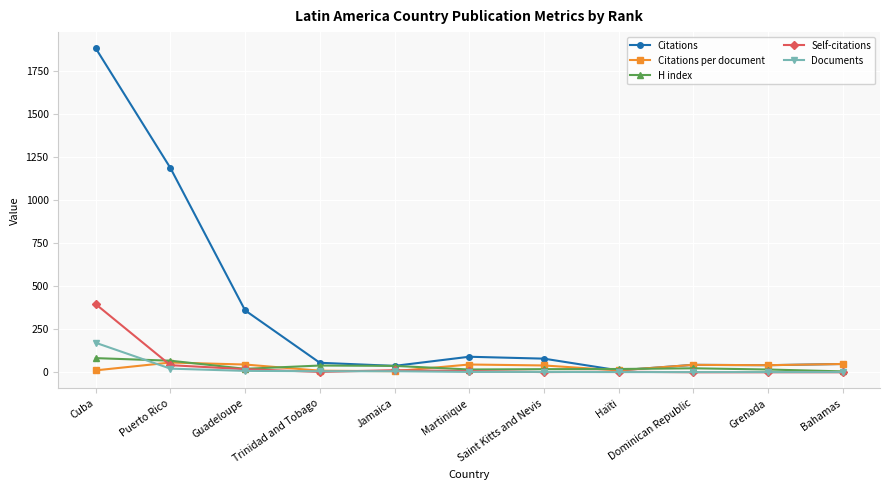

How many interior local peaks does the Citations series have?

2